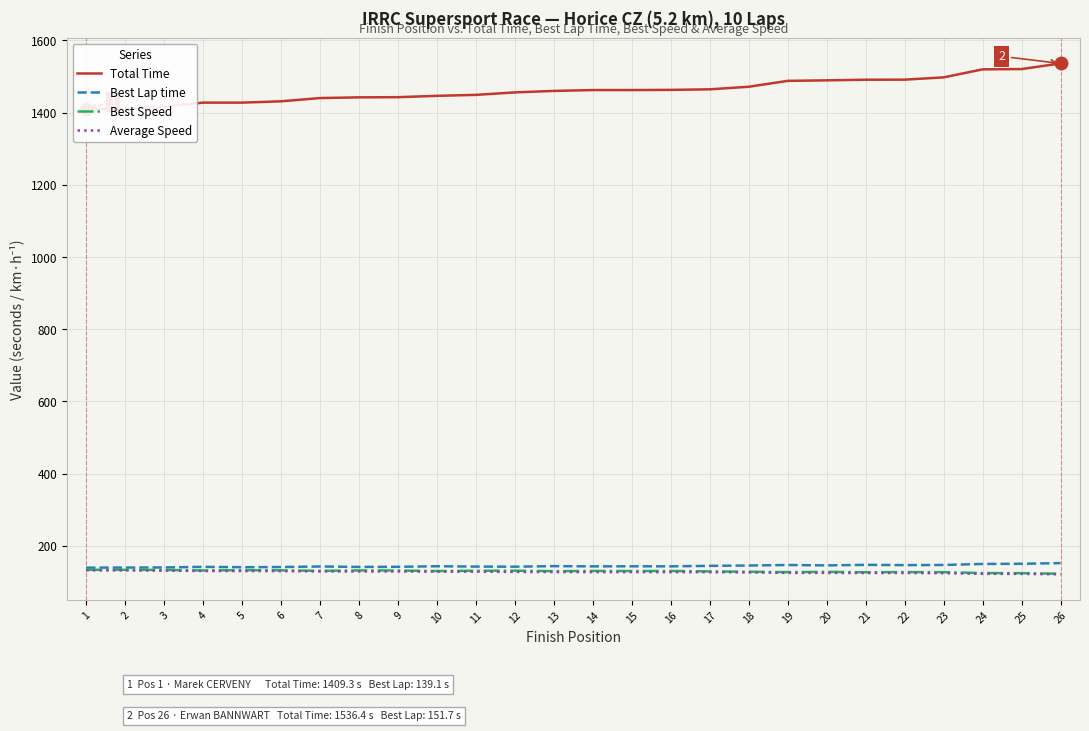

At which category is the sum across all series the highest?

26